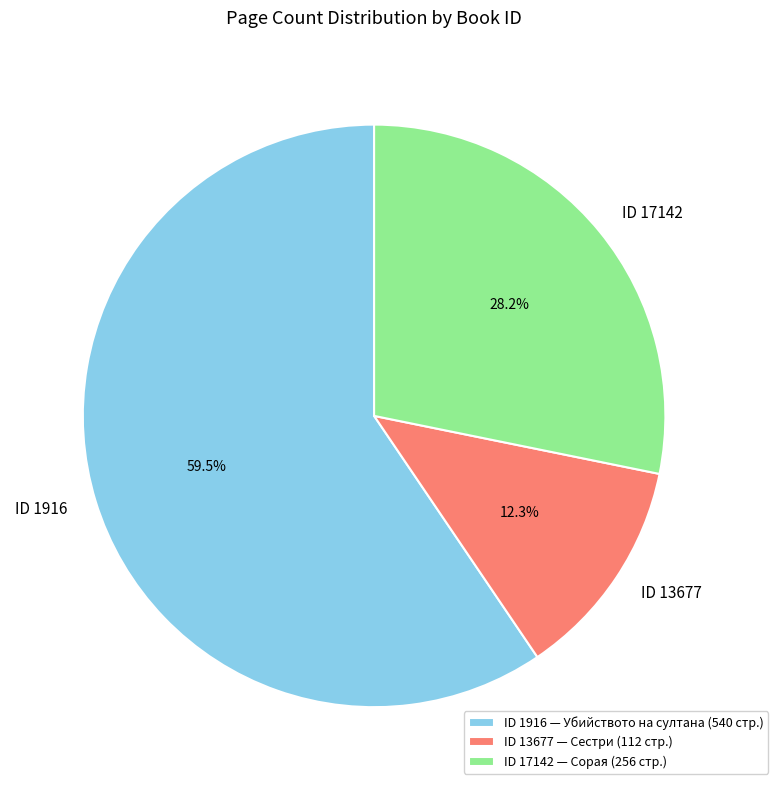

What is the ratio of the value at ID 17142 to the value at ID 1916?

0.5